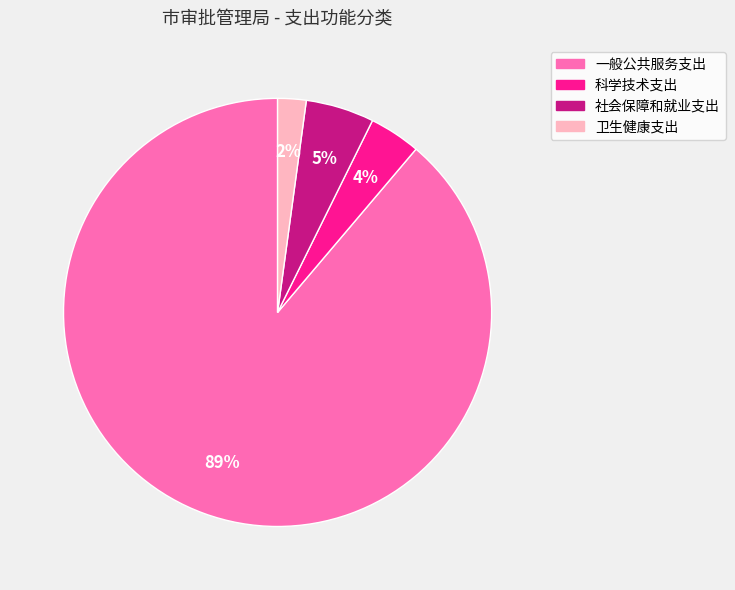

Which slice is the smallest?

卫生健康支出